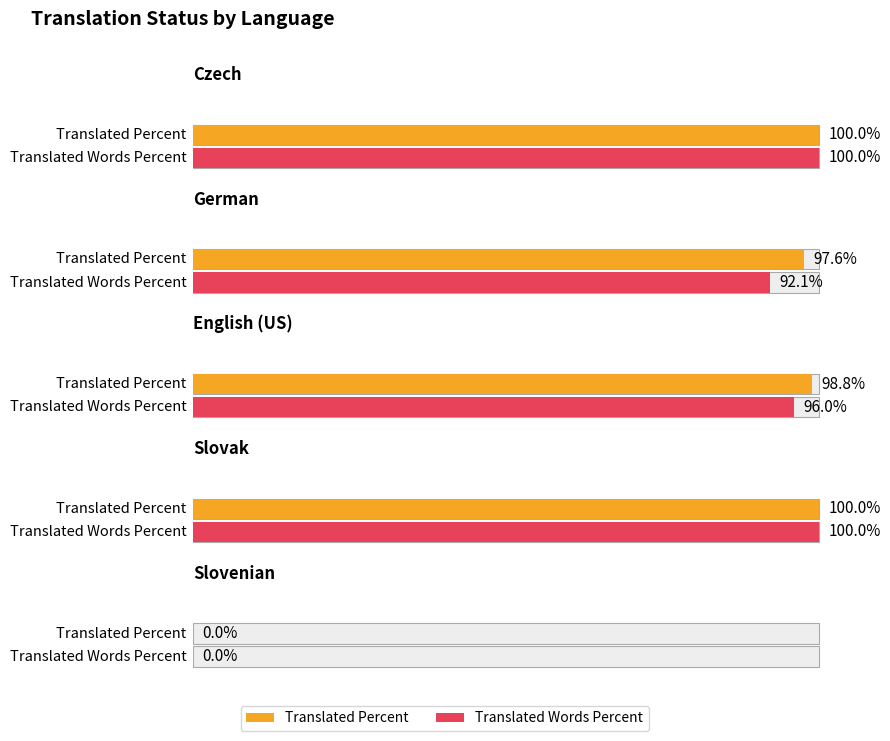

Which series changed the most between German and Slovenian?

translated_percent